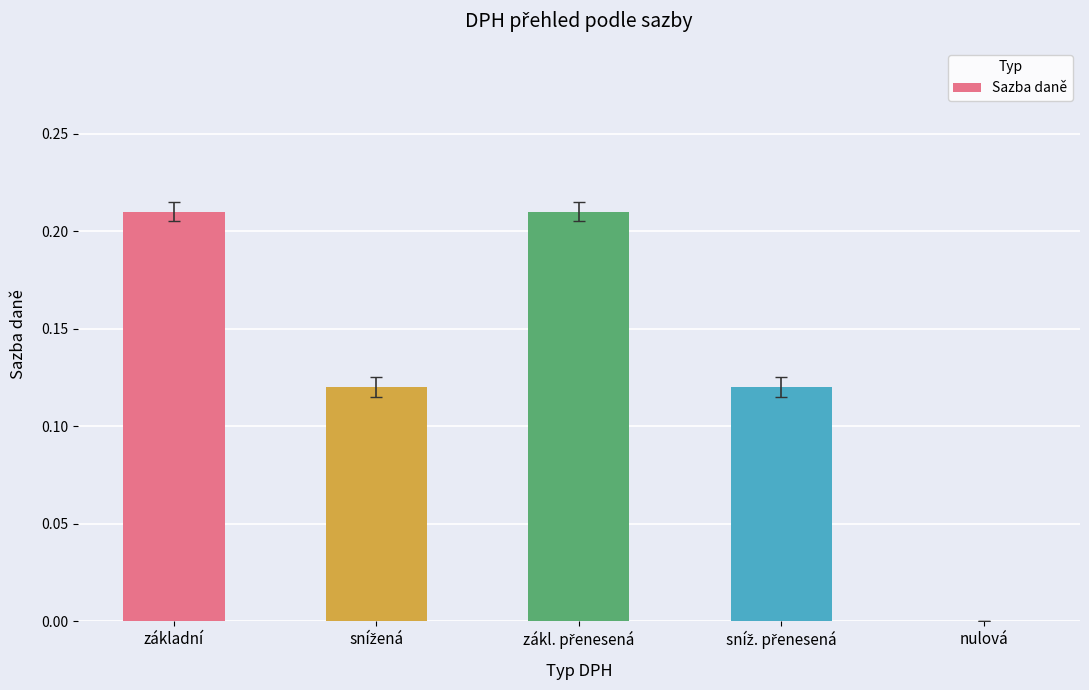

True or false: the data shows 0.1 at nulová.

False